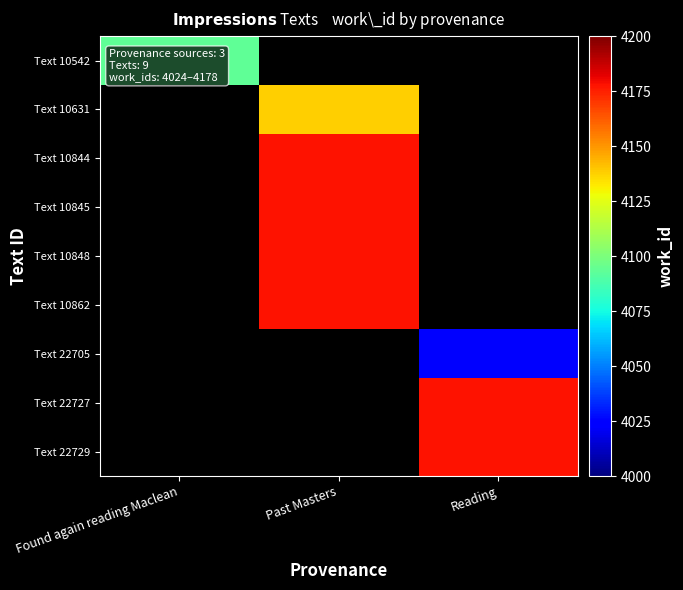

The value of Text 10542 at Found again reading Maclean is 7125.0. True or false?

False